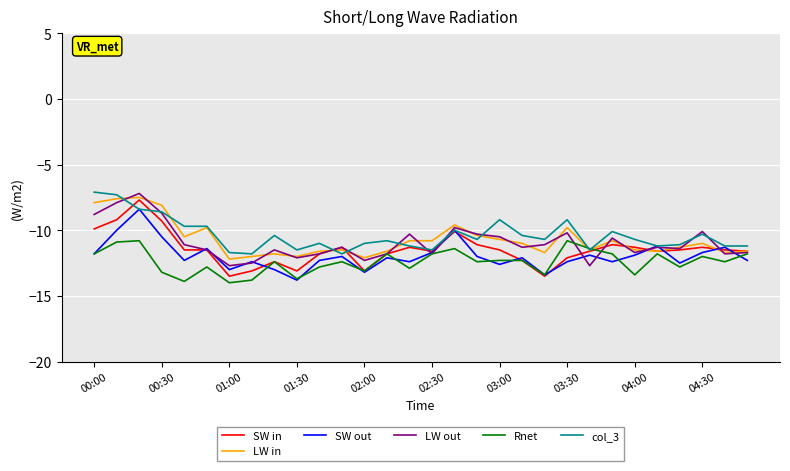

What is the greatest value displayed?

-7.1